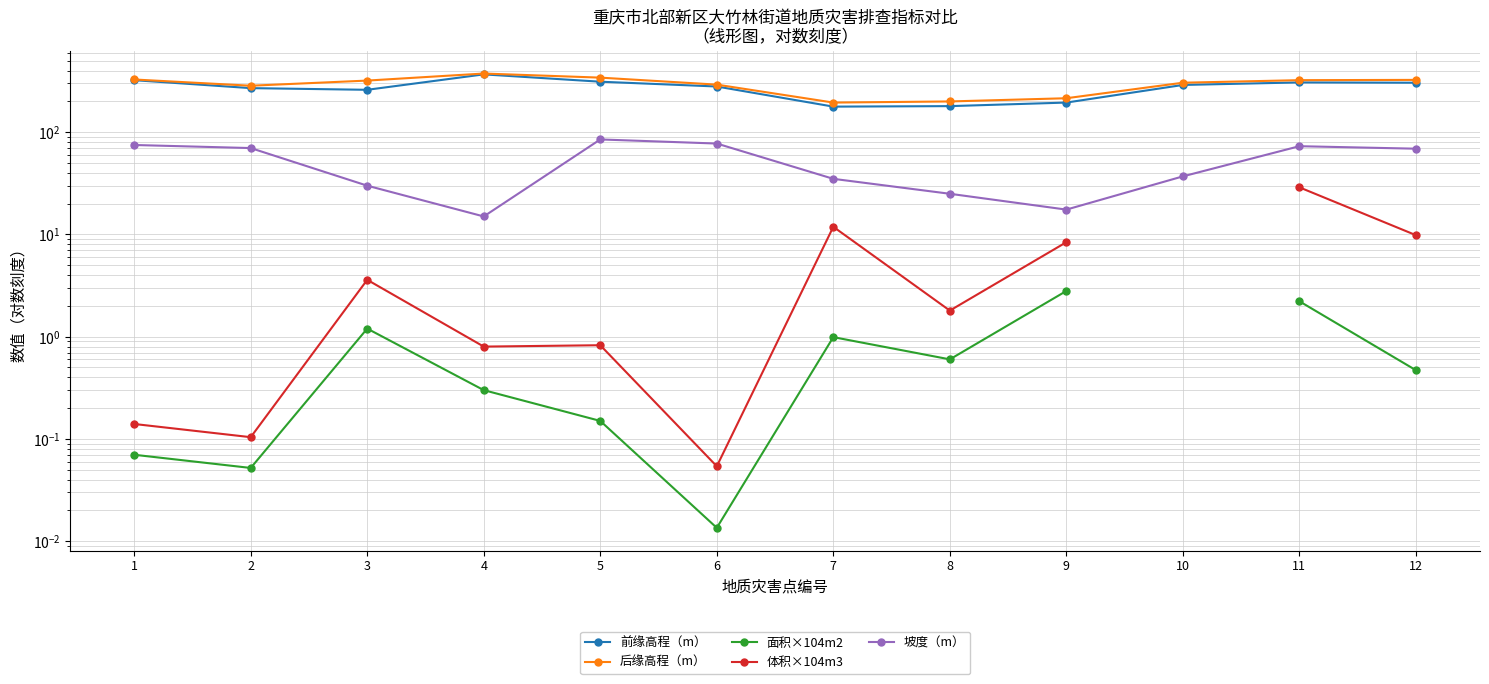

How many distinct data groups are displayed?

5